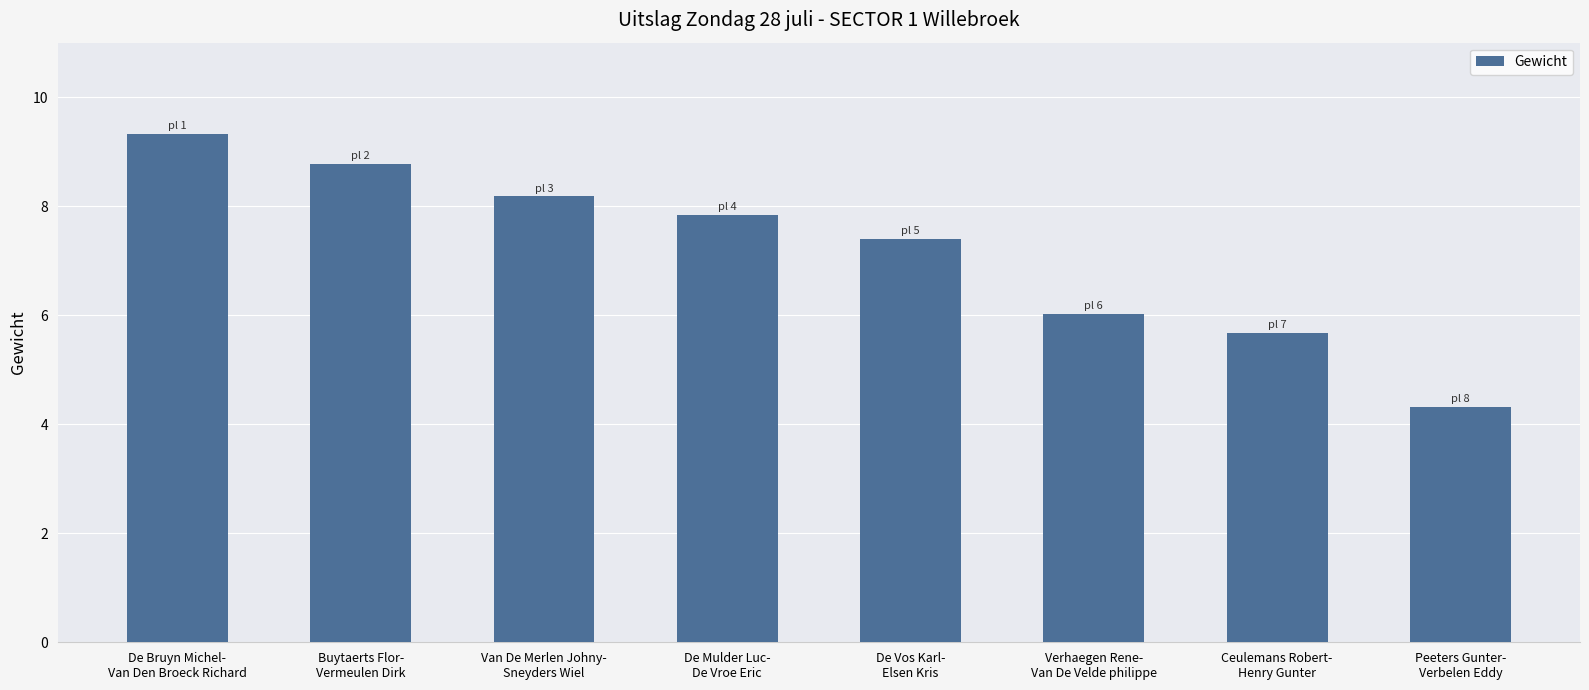

At which category does the chart reach its minimum across all series?

Peeters Gunter-
Verbelen Eddy